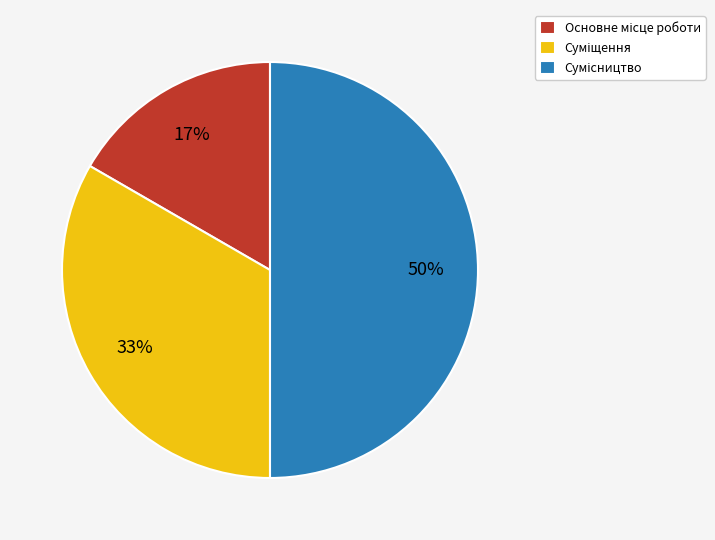

To the nearest percent, what is the average slice percentage?

33%